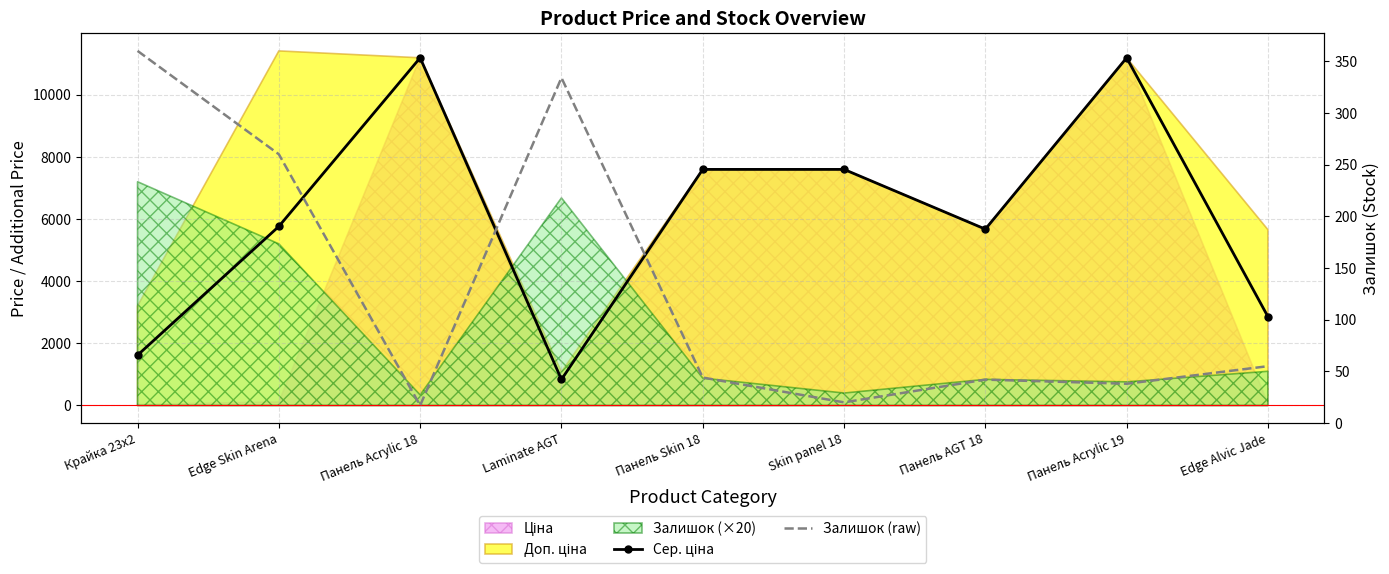

At how many categories does at least one series exceed 3461?

6